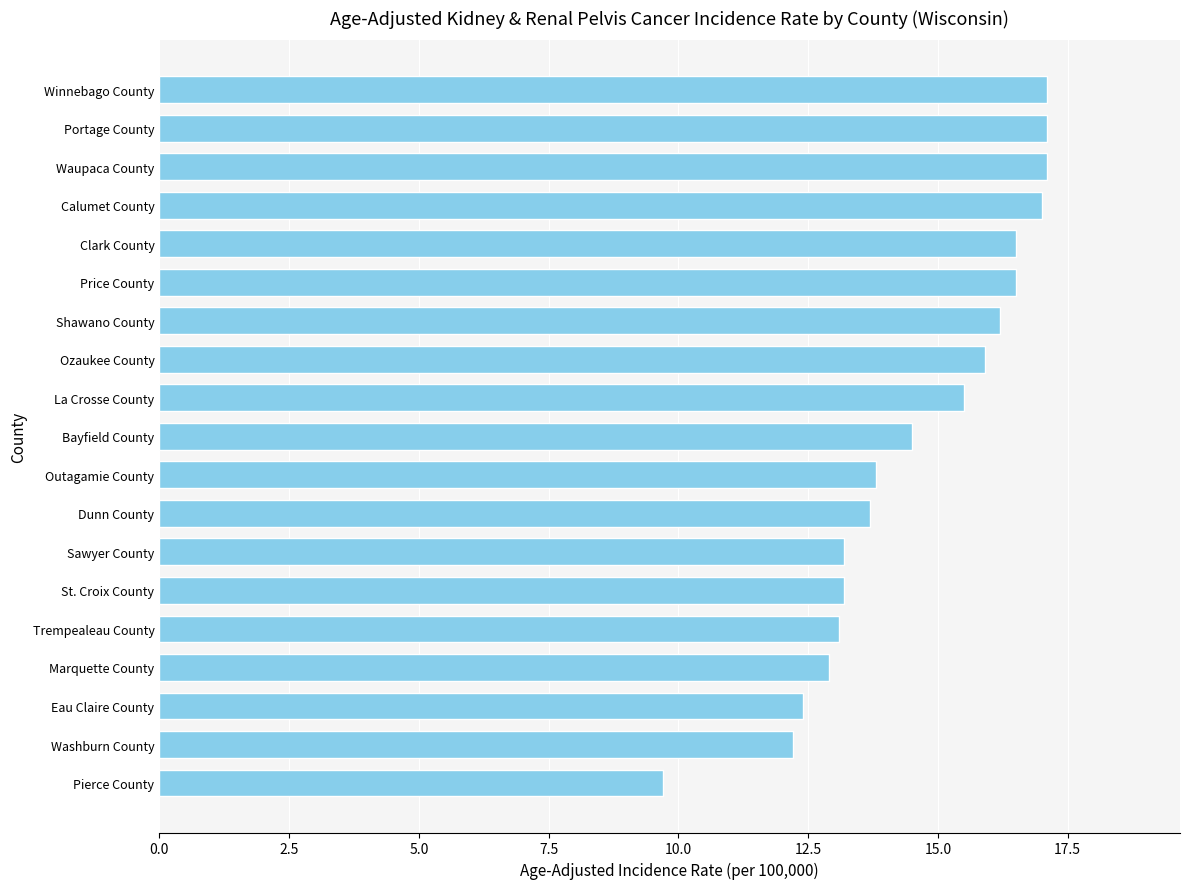

True or false: the data shows 2.5 at Washburn County.

False